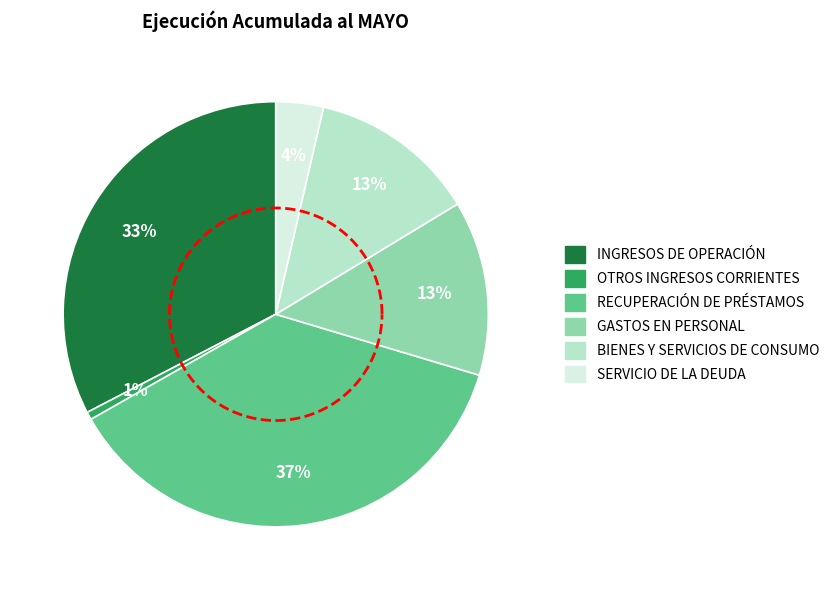

True or false: BIENES Y SERVICIOS DE CONSUMO accounts for 13% of the total.

True